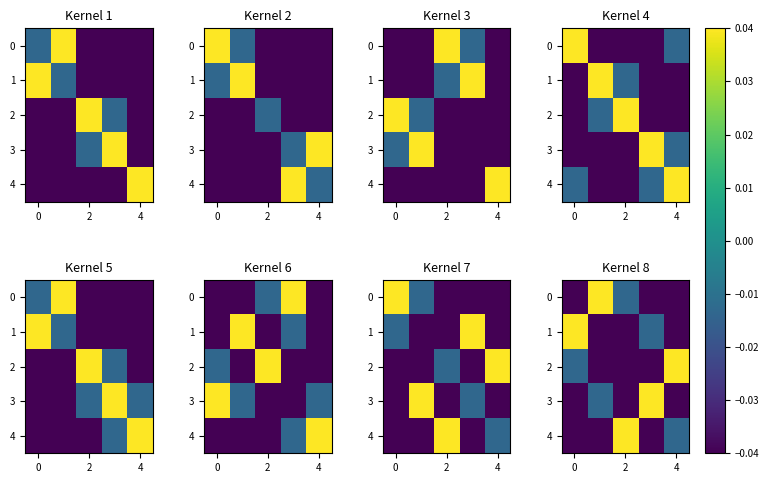

How many categories are shown in the chart?

5